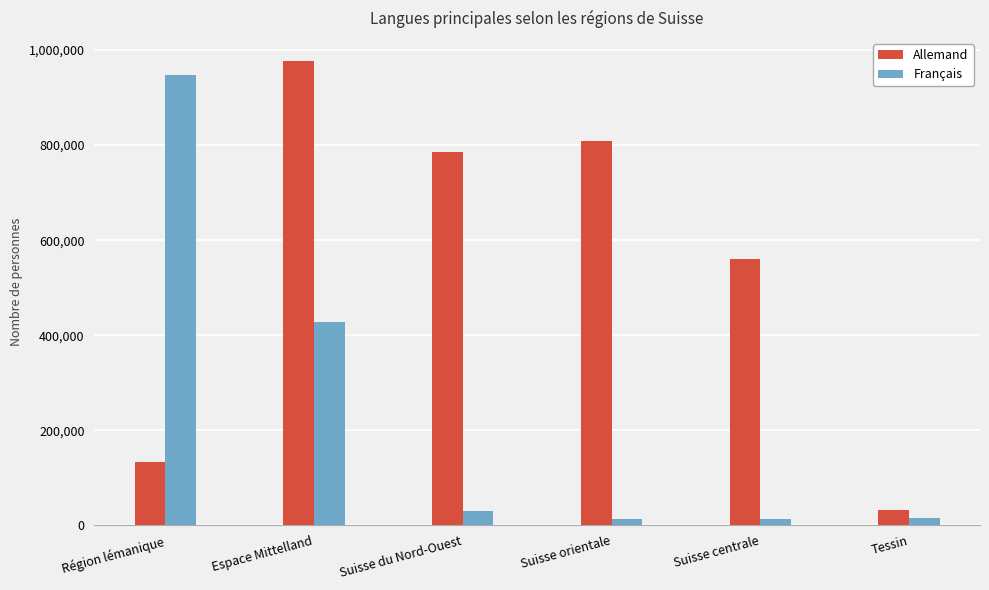

At how many categories does at least one series exceed 188971?

5